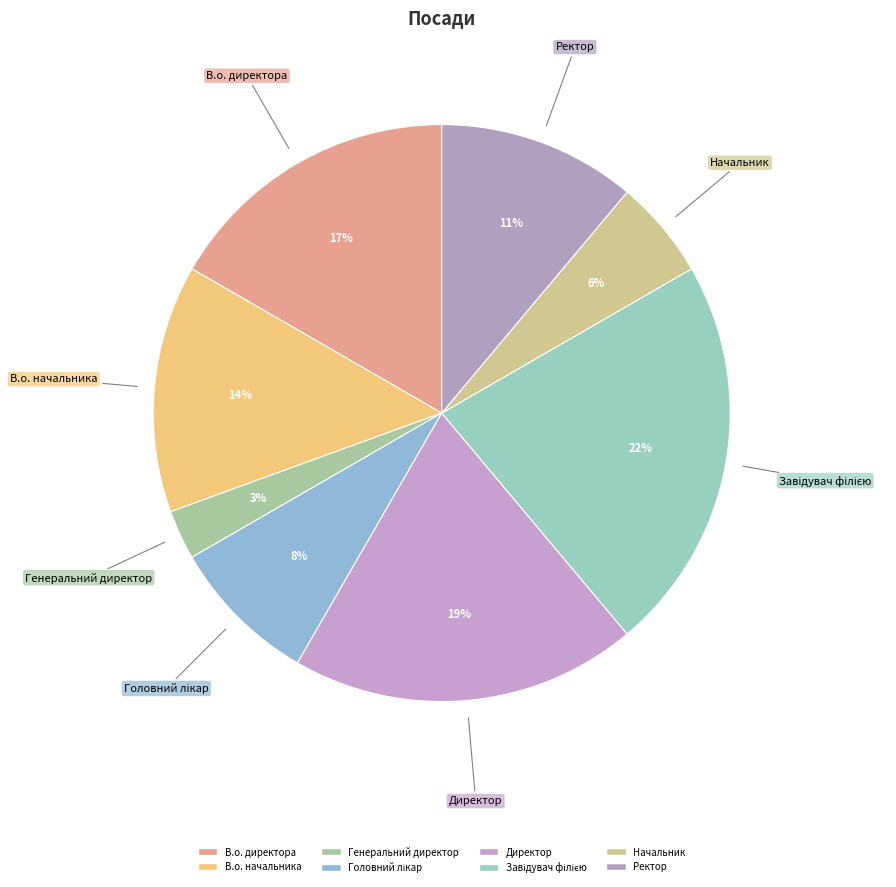

To the nearest percent, what is the difference between the В.о. директора and Ректор slice percentages?

6%